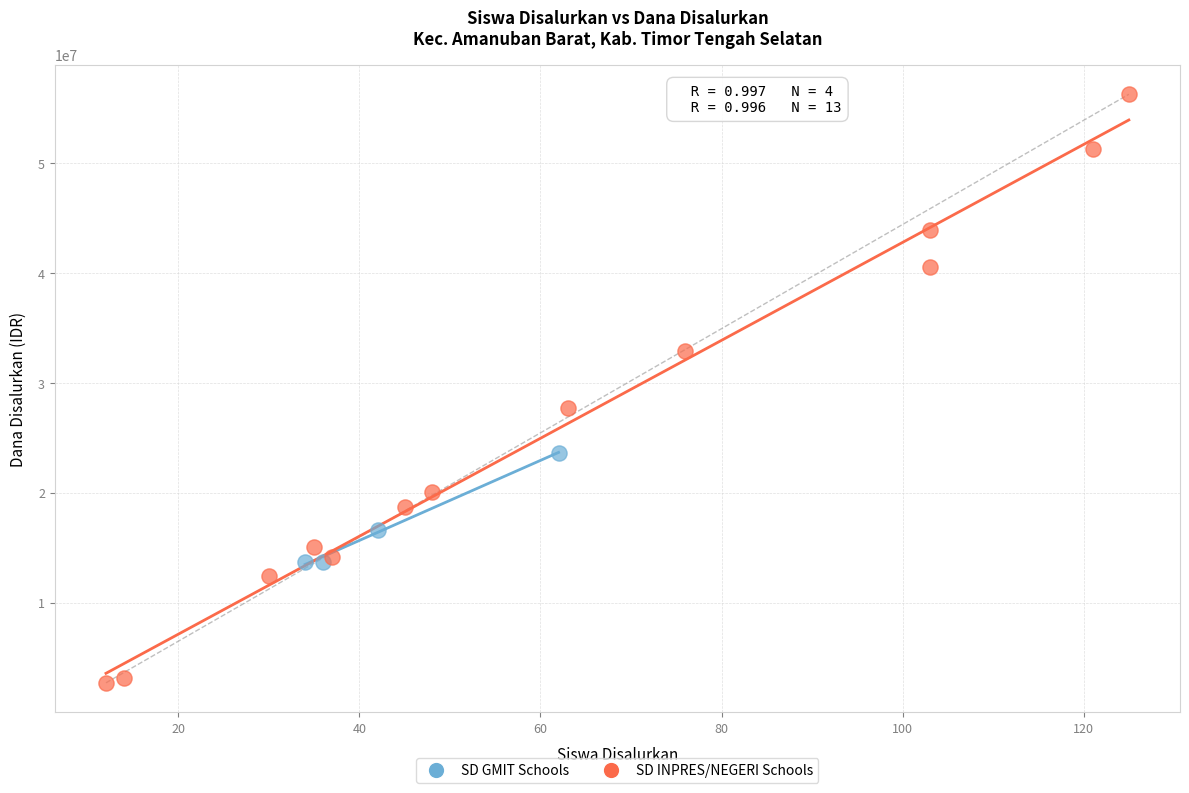

Which series reaches the minimum Y coordinate?

SD INPRES/NEGERI Schools